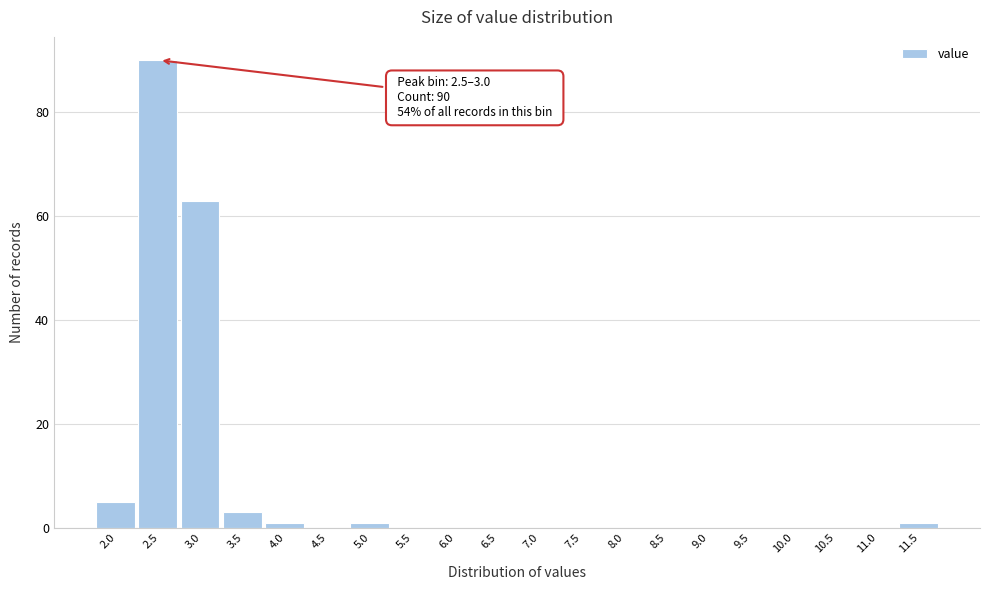

Reading left to right, extract all data points from this chart.

2.0=5	2.5=90	3.0=63	3.5=3	4.0=1	4.5=0	5.0=1	5.5=0	6.0=0	6.5=0	7.0=0	7.5=0	8.0=0	8.5=0	9.0=0	9.5=0	10.0=0	10.5=0	11.0=0	11.5=1